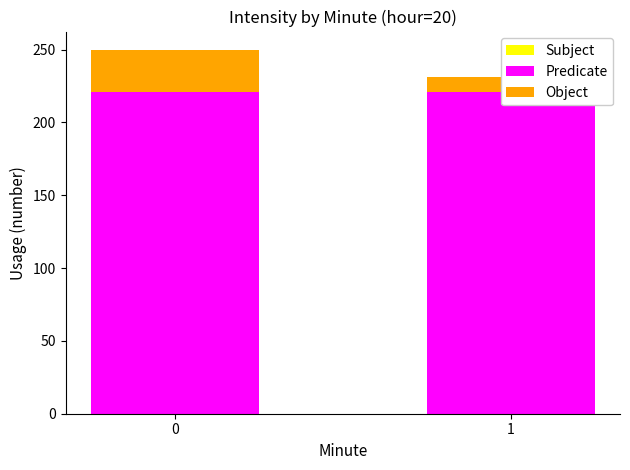

List the series in order of their peak value, lowest first.

Subject, Object, Predicate